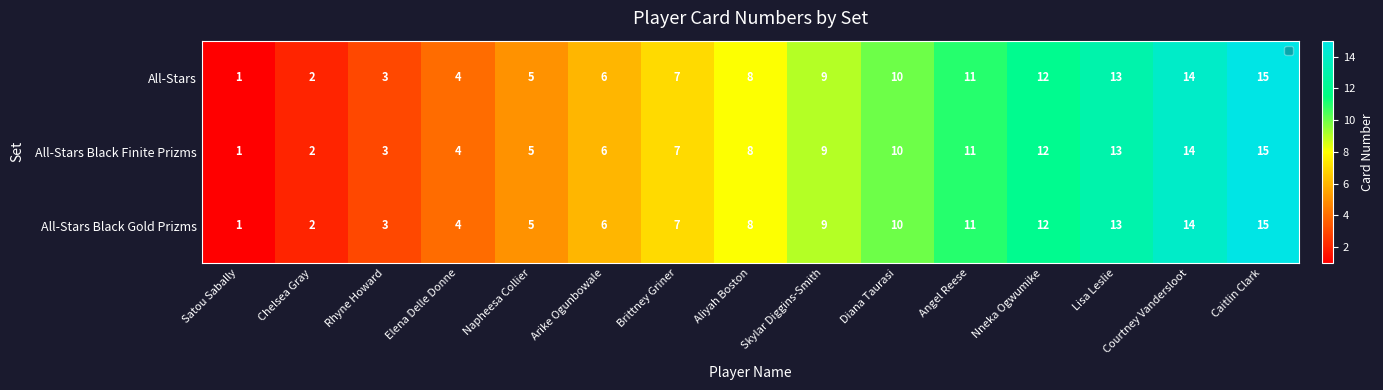

Is it true that All-Stars Black Gold Prizms equals 11 at Brittney Griner?

False